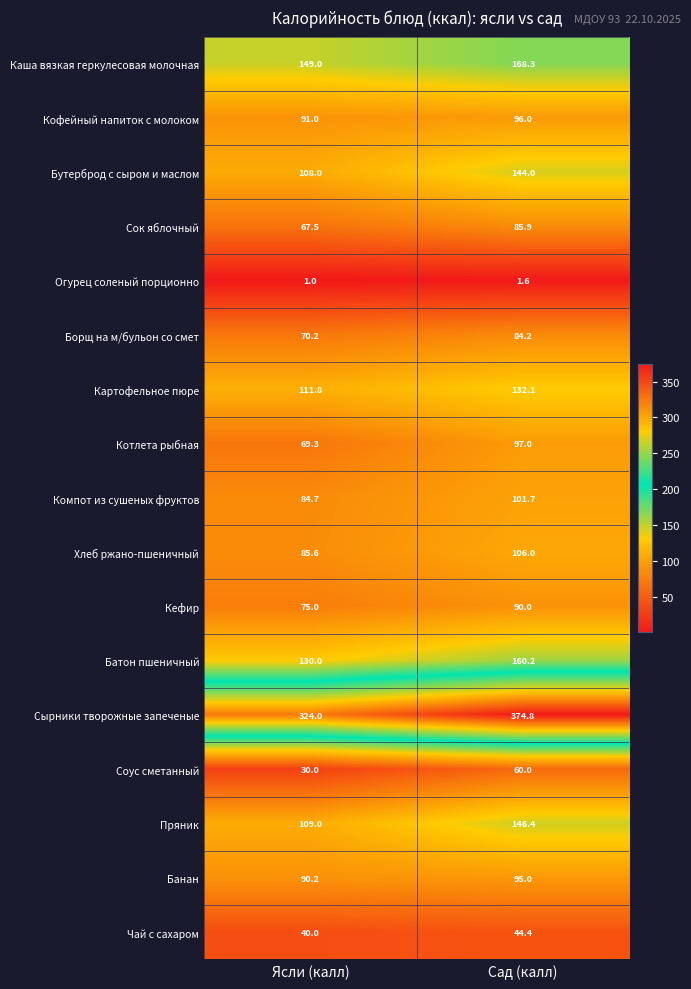

How many categories are shown in the chart?

2